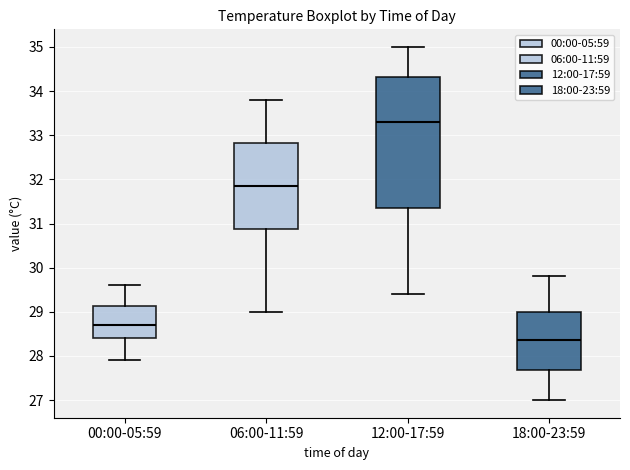

Which box is the tallest, from its lower edge to its upper edge?

12:00-17:59